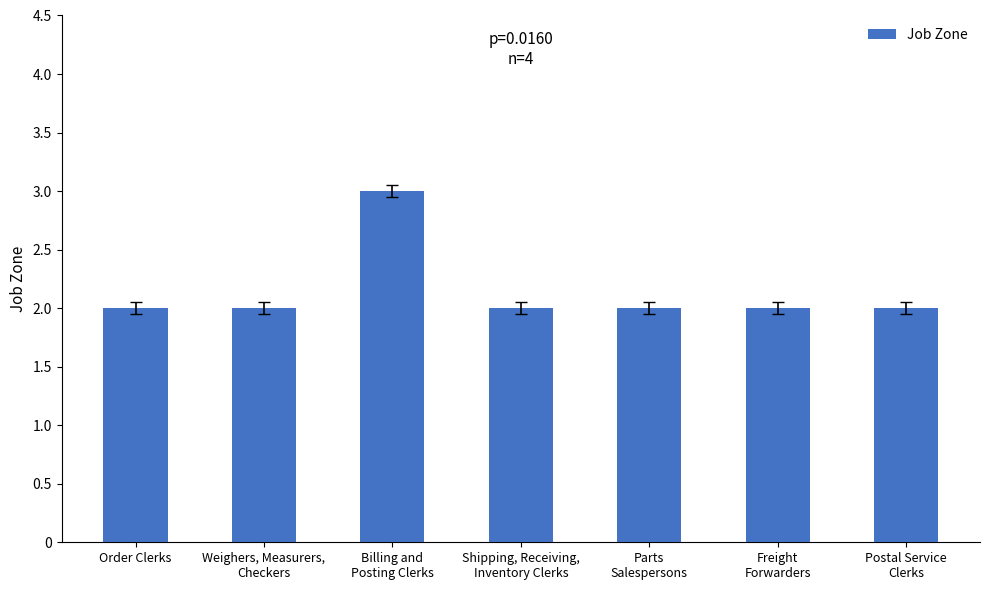

Is it true that the value at Order Clerks is 0?

False